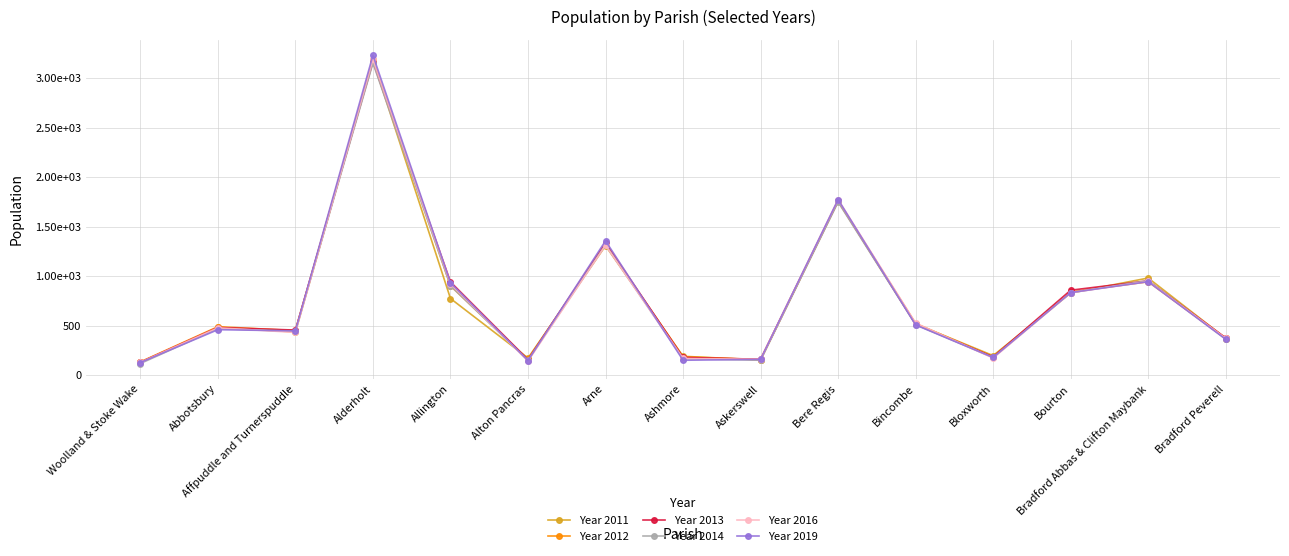

How many categories are shown in the chart?

15